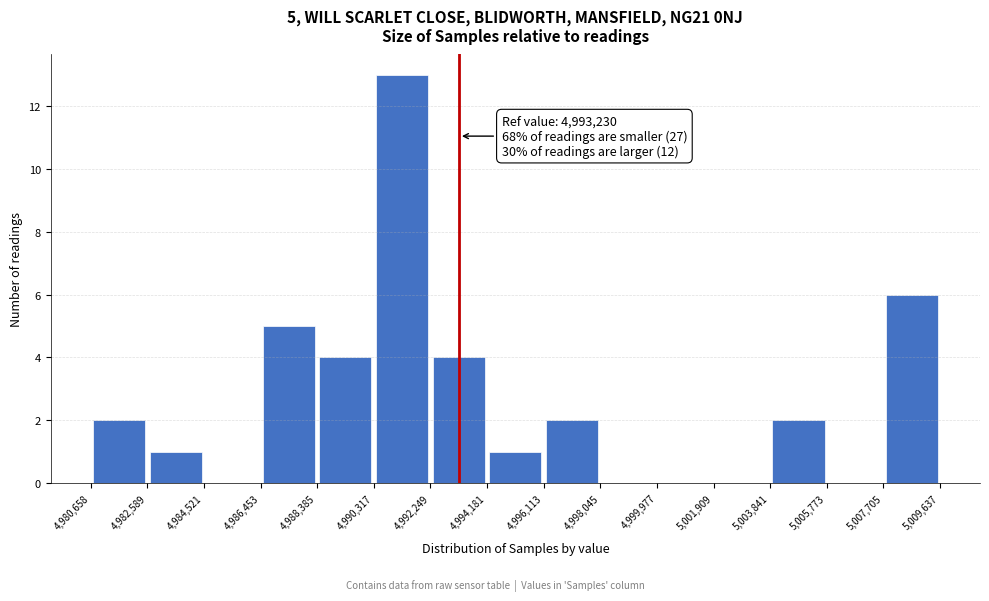

Over which range of the x-axis is the bar tallest?

4,990,317 to 4,992,249